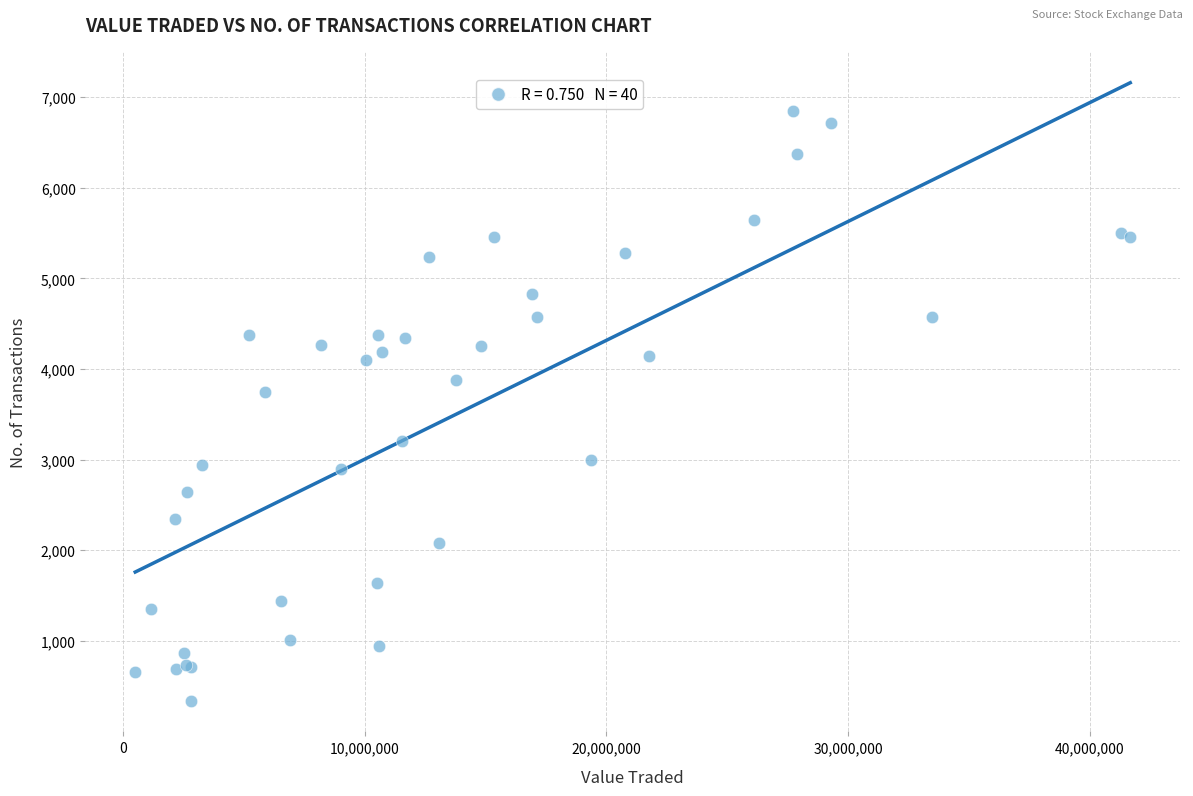

What Y value in the scatter plot is closest to 3593?

3749